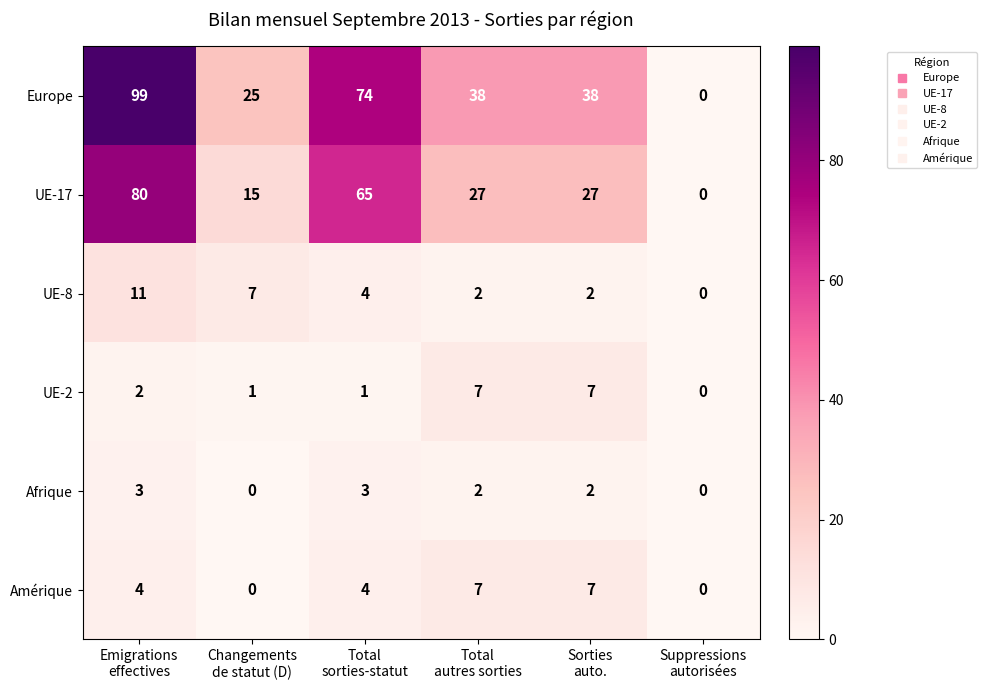

What is the sum of all UE-2 values?

18